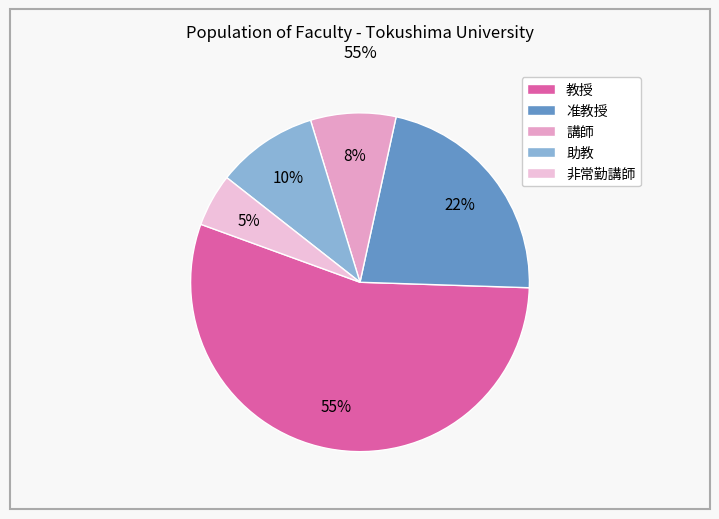

Rank the categories by value from lowest to highest.

非常勤講師, 講師, 助教, 准教授, 教授